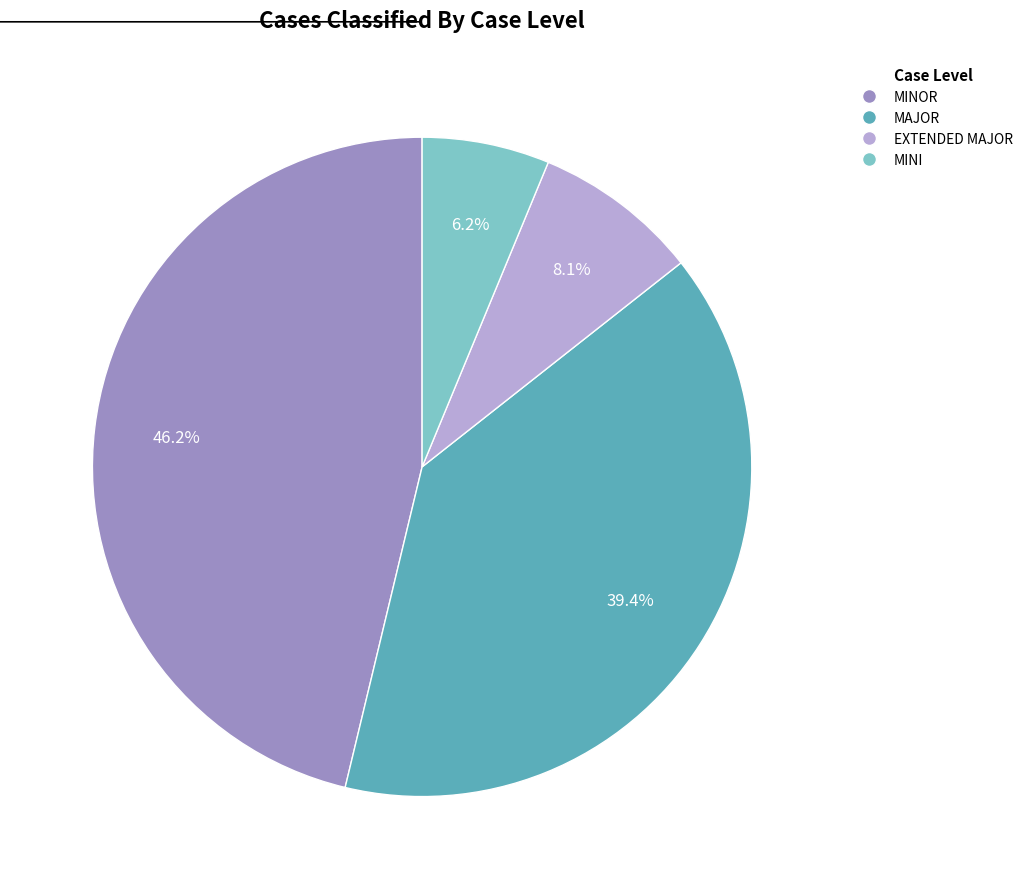

What percentage is the MAJOR slice, to the nearest percent?

39%